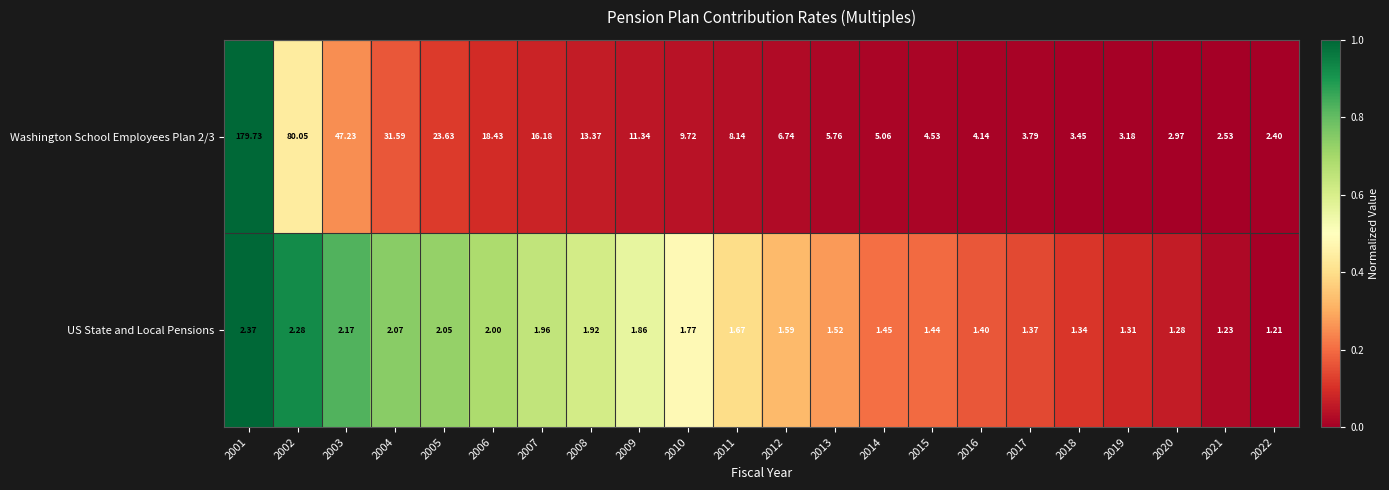

Is the value of US State and Local Pensions at 2016 greater than the value of Washington School Employees Plan 2/3 at 2019?

No